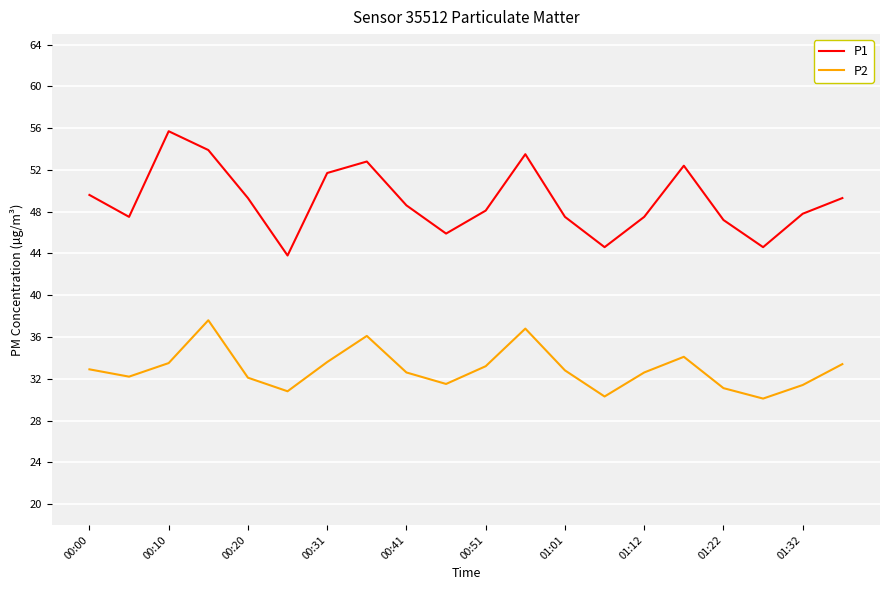

Which series has the largest range (max minus min)?

P1